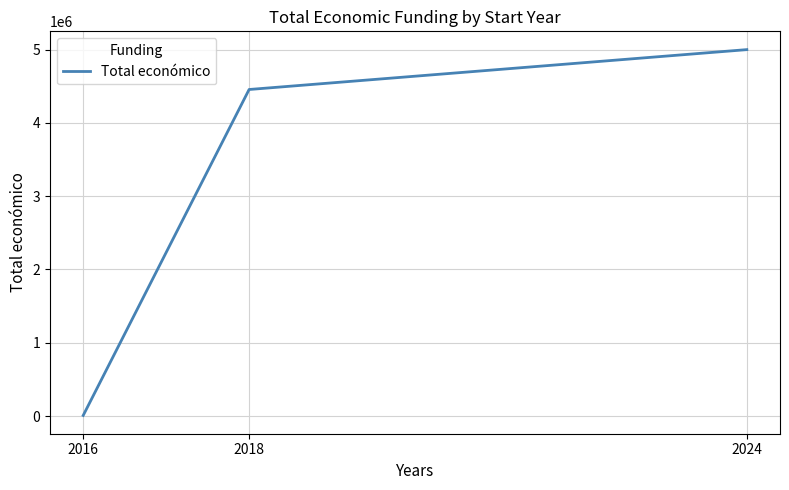

Which label corresponds to the smallest value in the chart?

2016